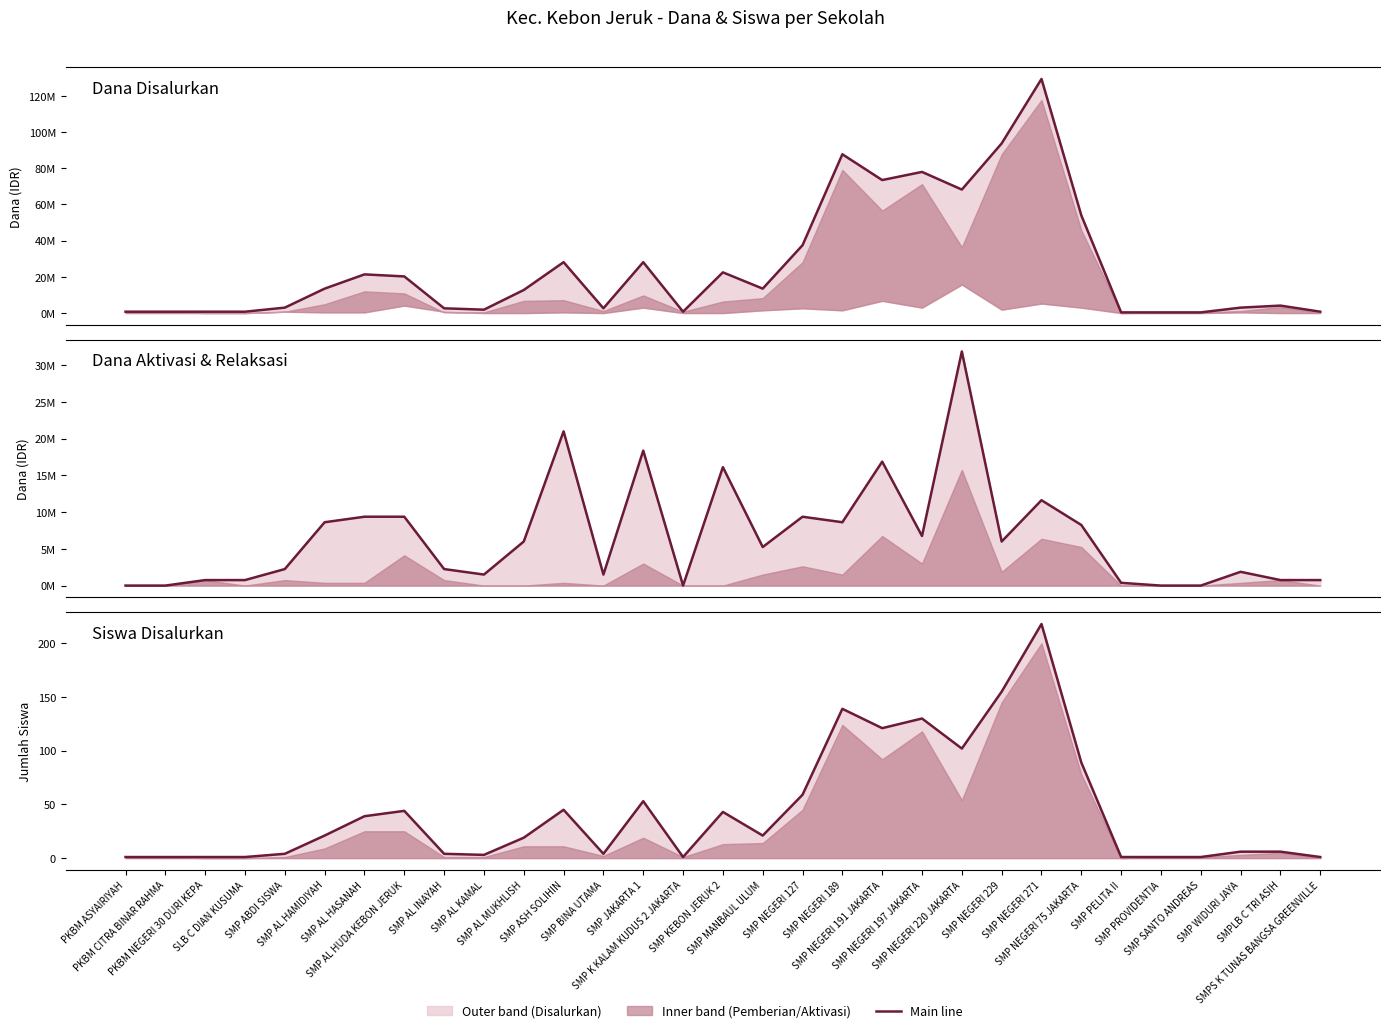

Which has a higher value, SMP NEGERI 229 or SMP AL HUDA KEBON JERUK?

SMP NEGERI 229